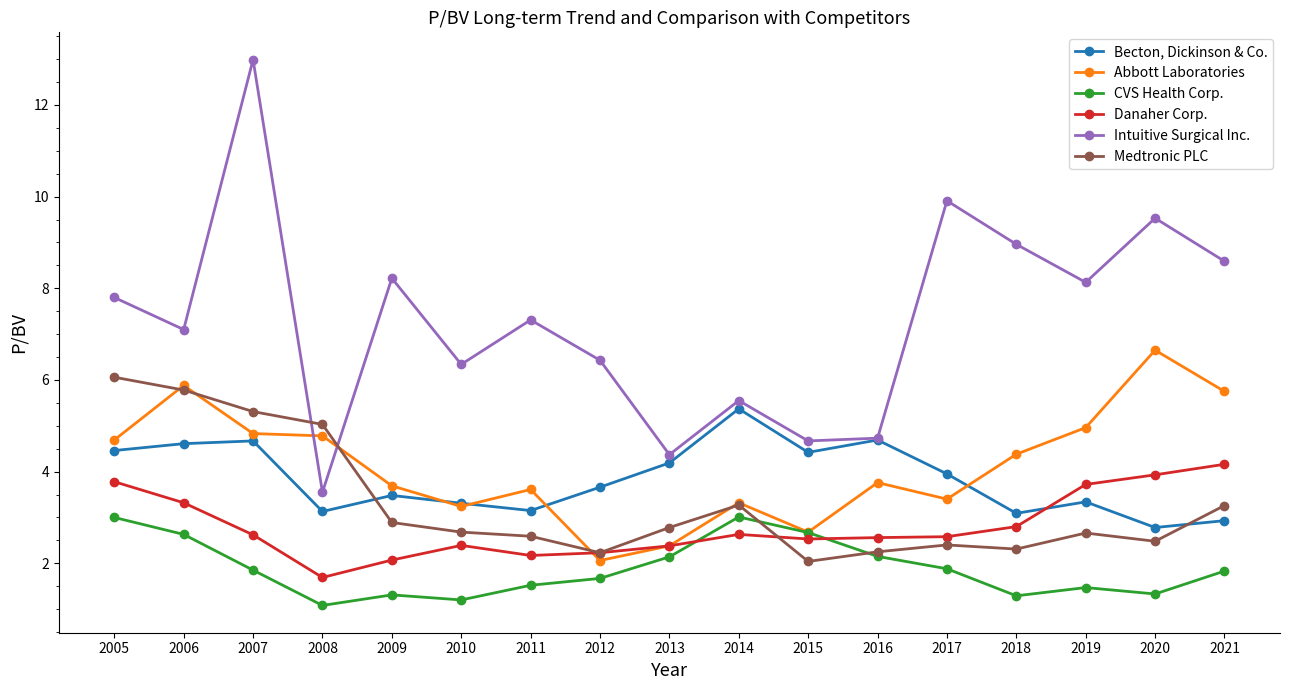

The value of Becton, Dickinson & Co. at 2018 is 1.3. True or false?

False